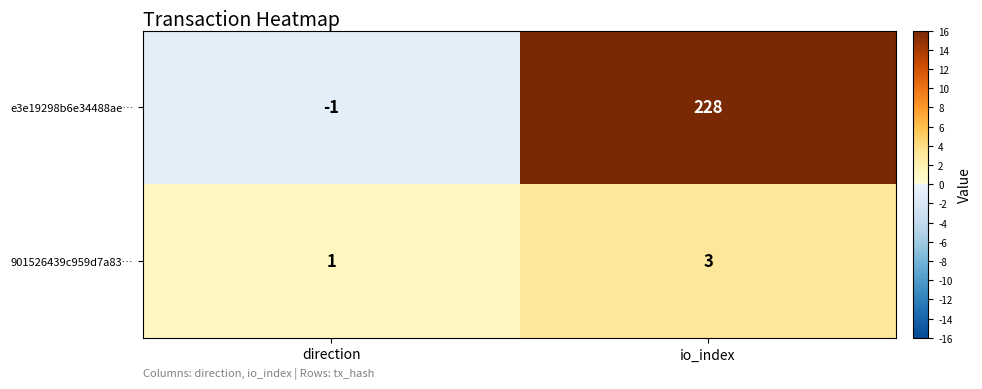

Rank the series at direction from highest to lowest value.

901526439c959d7a83…, e3e19298b6e34488ae…